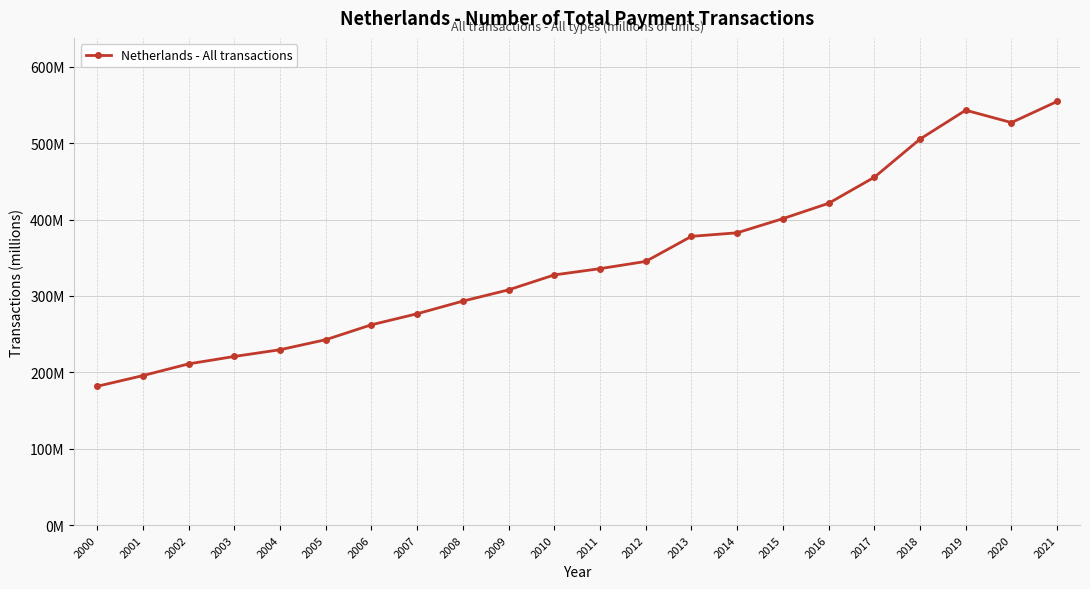

Is this an area chart (filled region under the line)?

No